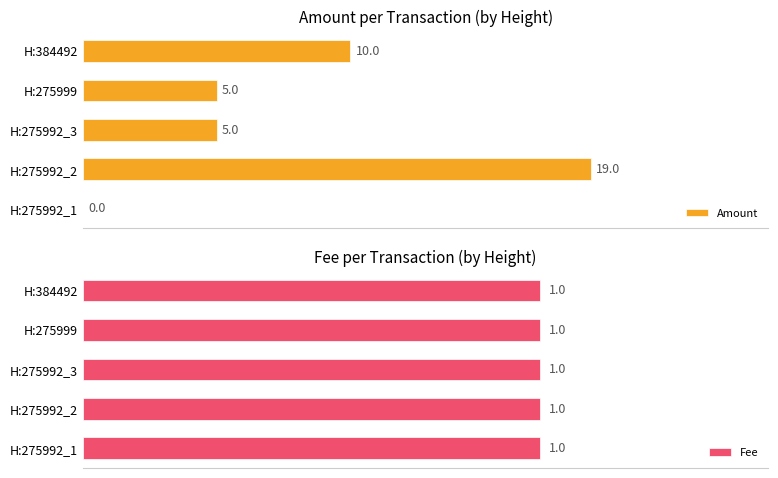

At which label does Amount reach its peak?

H:275992_2